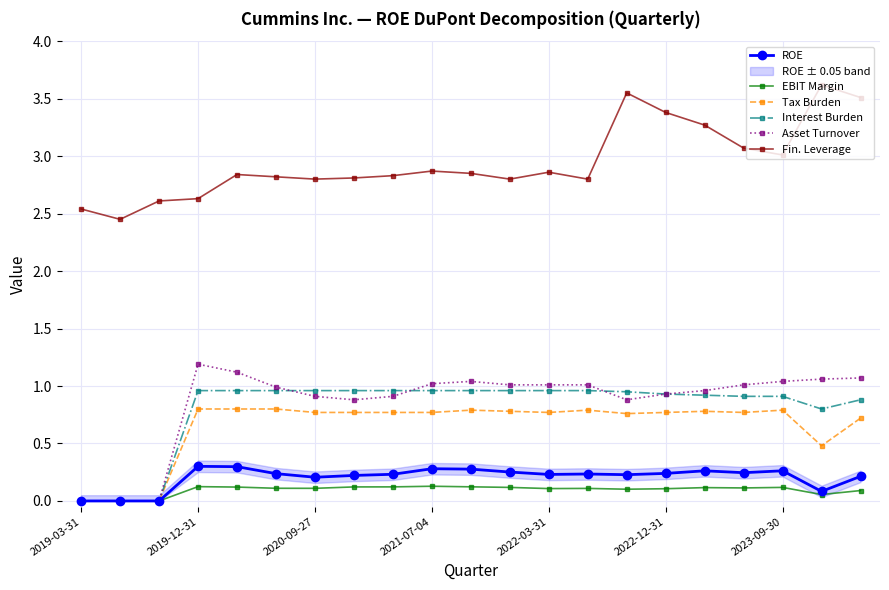

True or false: EBIT Margin has more than 1 interior local peaks.

True